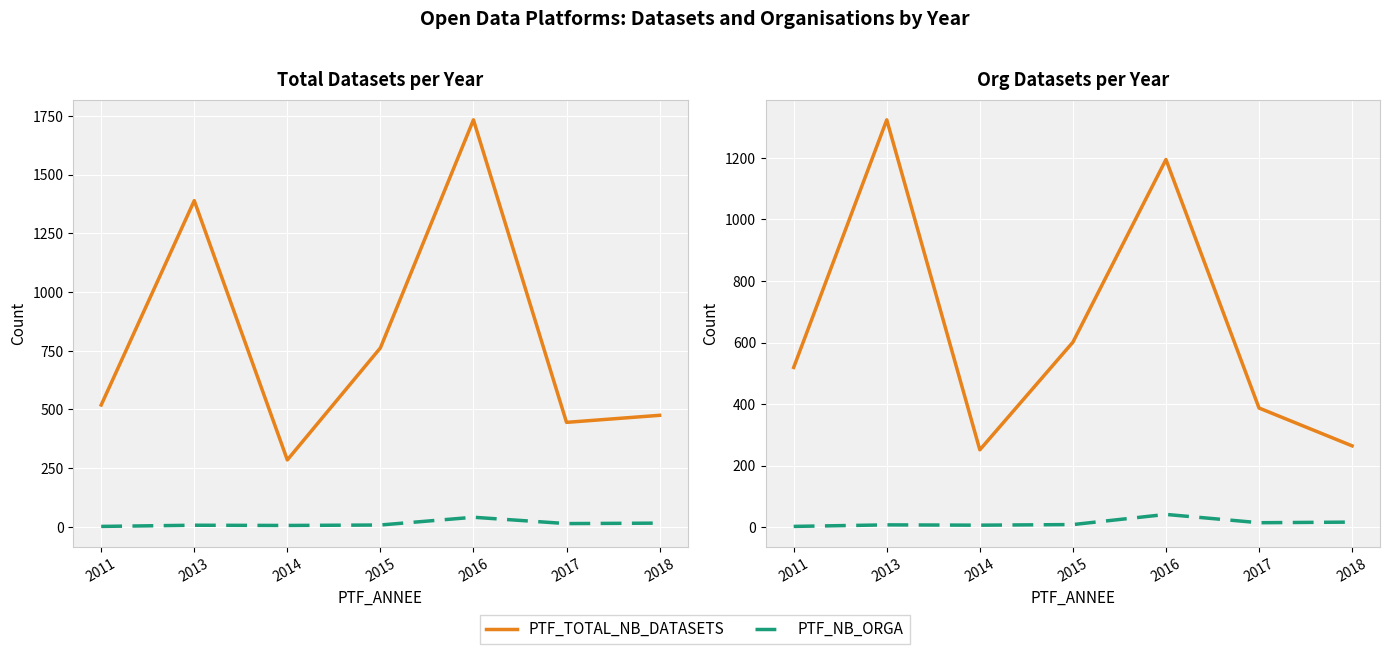

Which series has the largest total across all categories?

PTF_TOTAL_NB_DATASETS